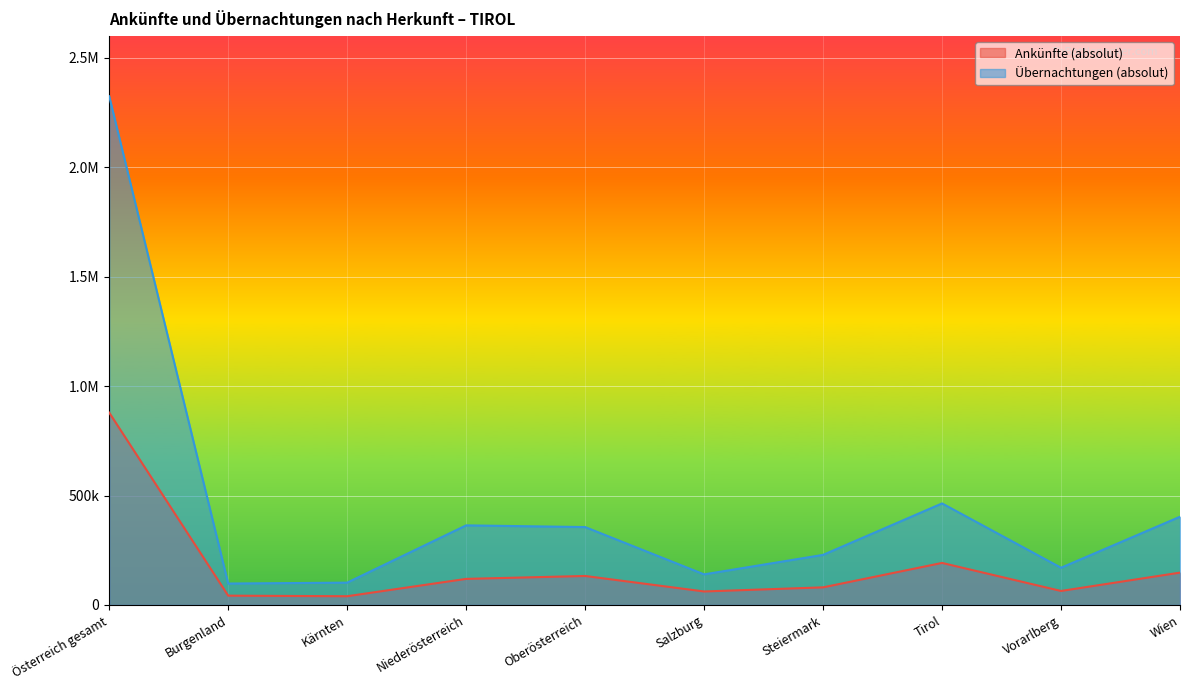

What is the value of the Ankünfte (absolut) point at the 5th from the left?

132361